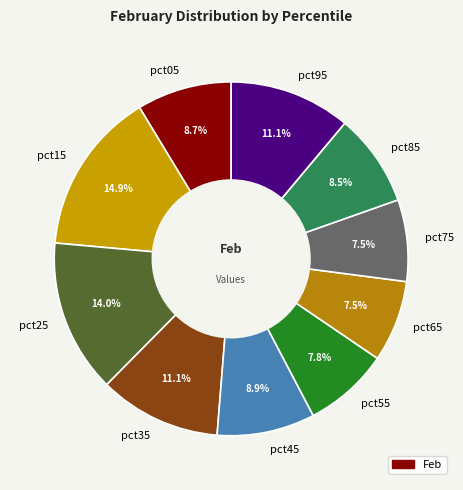

Does pct45 represent more than half of the total?

No